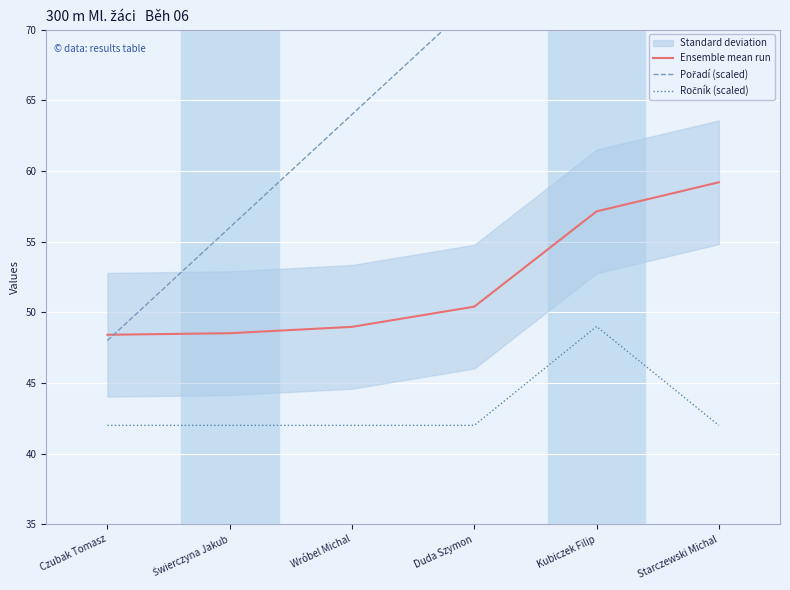

Where is Ensemble mean run nearest to the value 53?

Duda Szymon